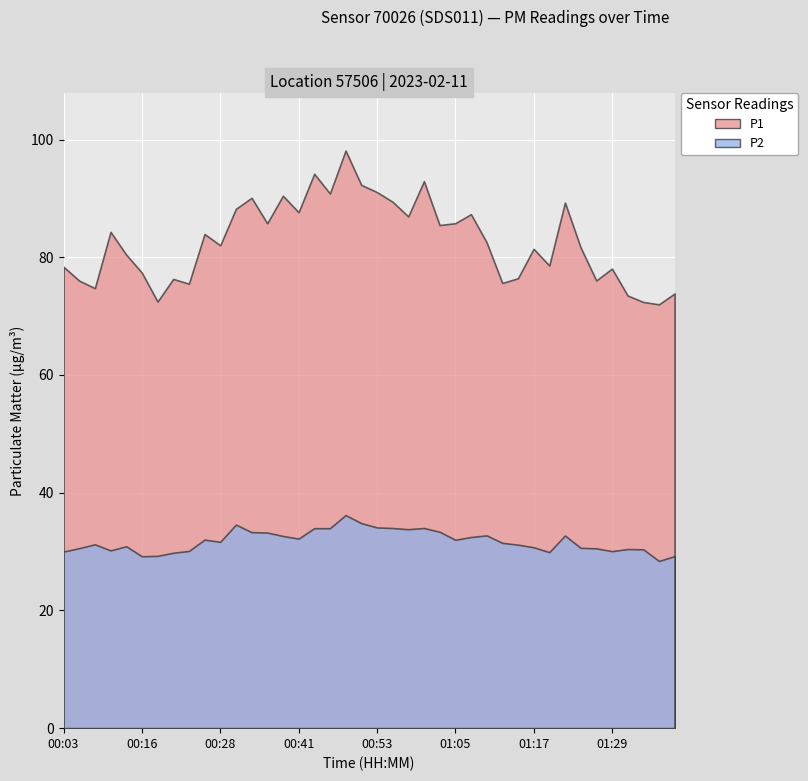

True or false: P2 has a value of 29.9 at 01:19.

True